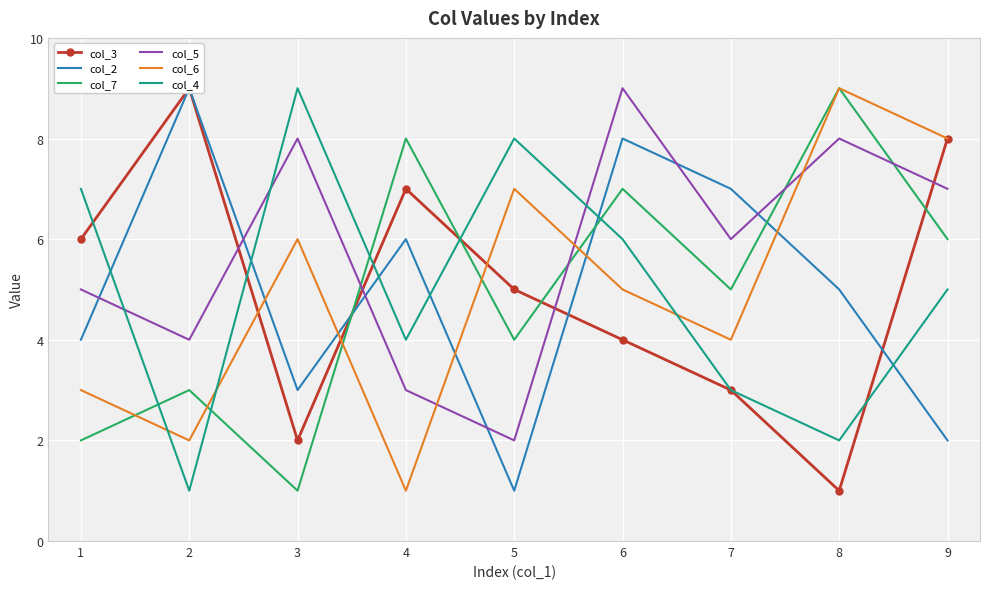

What is the minimum value for col_5?

2